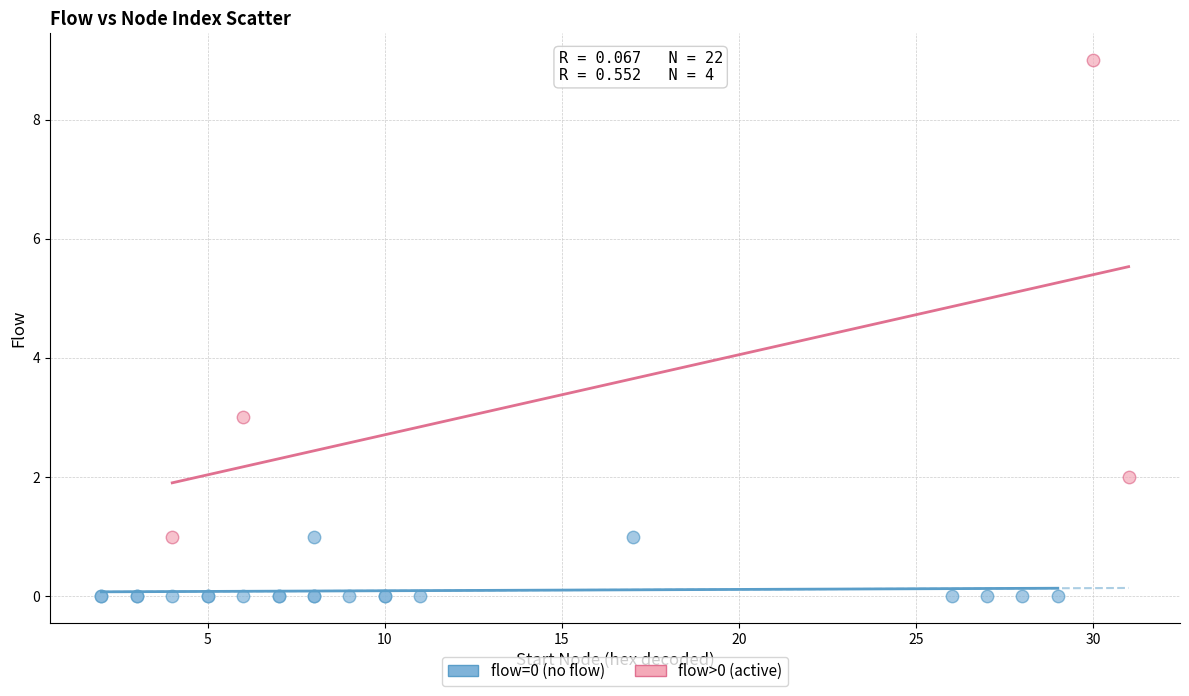

Which series contains the lowest Y value?

flow=0 (no flow)